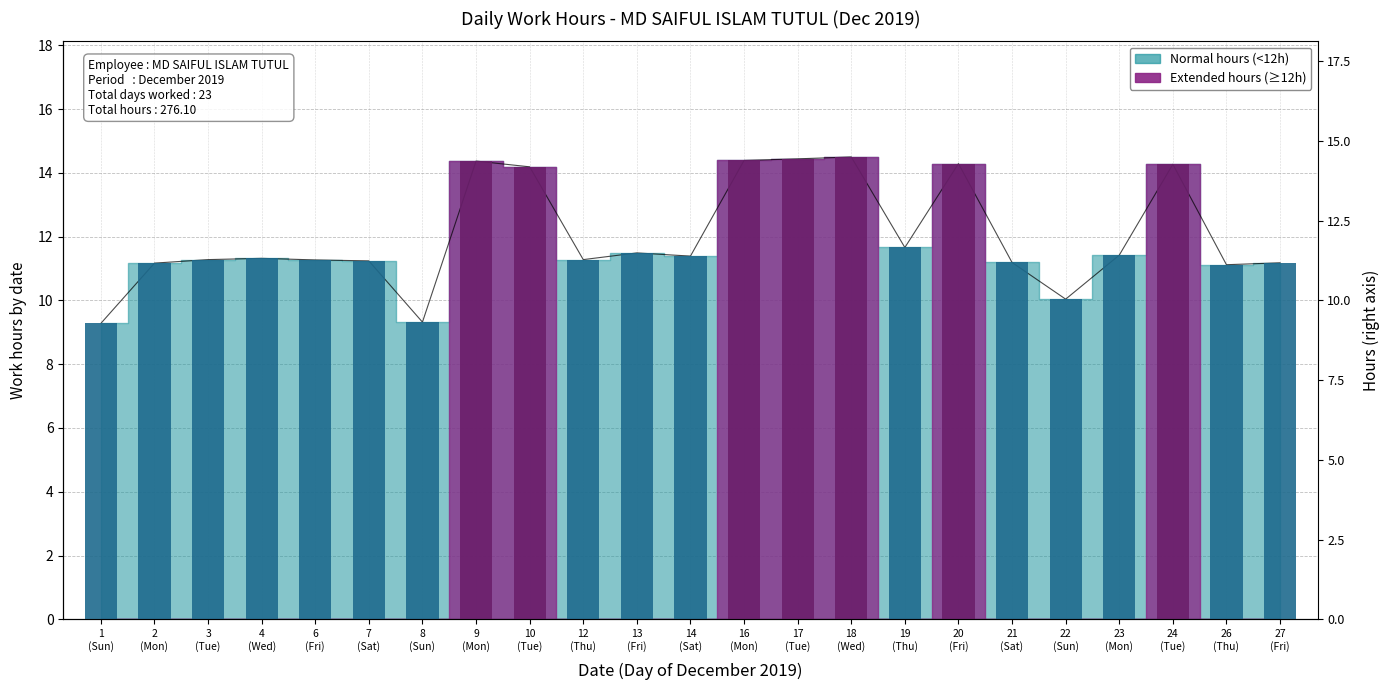

At which category does the chart reach its peak across all series?

18
(Wed)